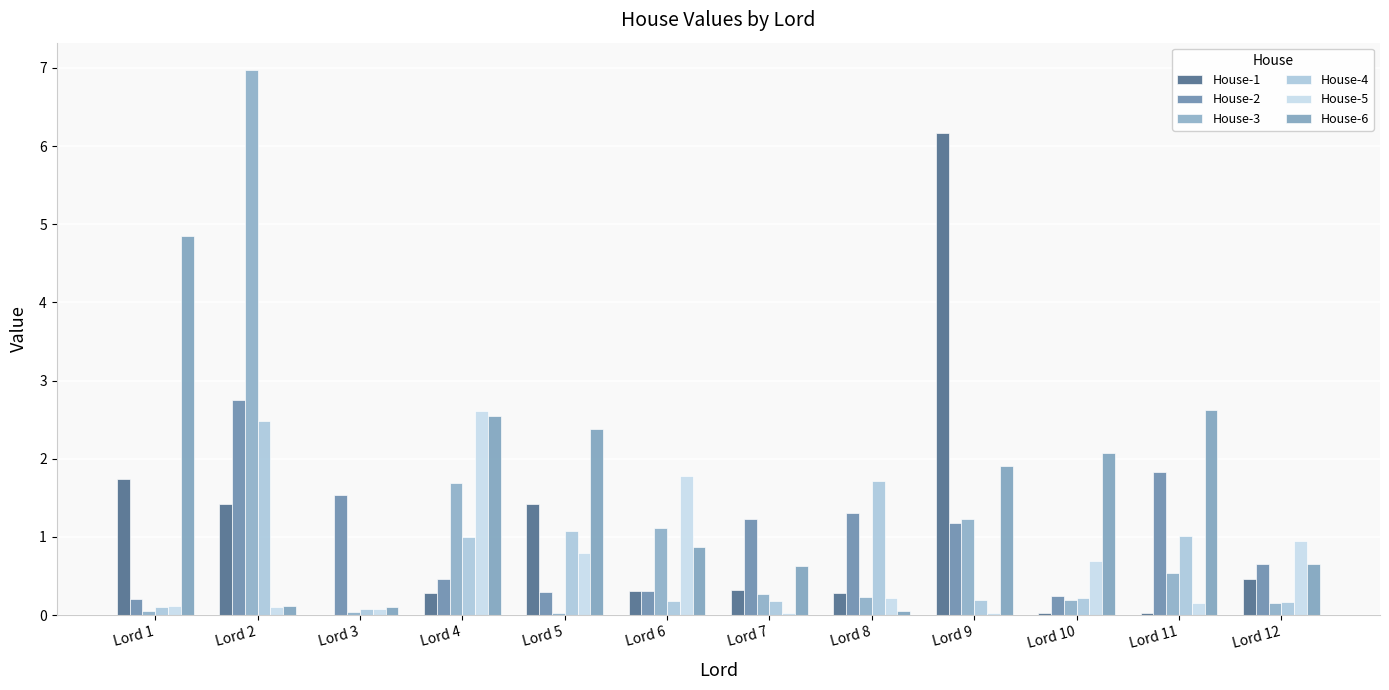

The House-1 series shows 0.0 at Lord 11. True or false?

True